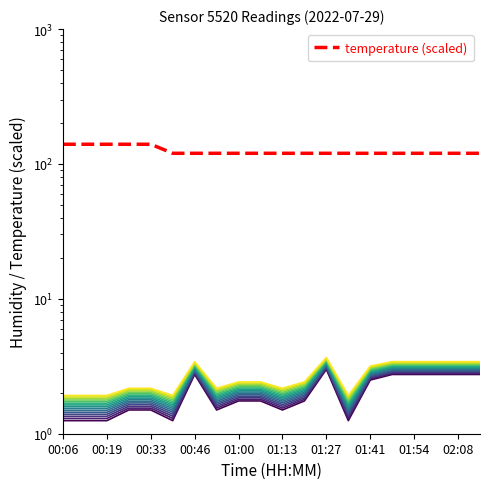

What is the difference between the second highest and second lowest values in the humidity series?

1.5